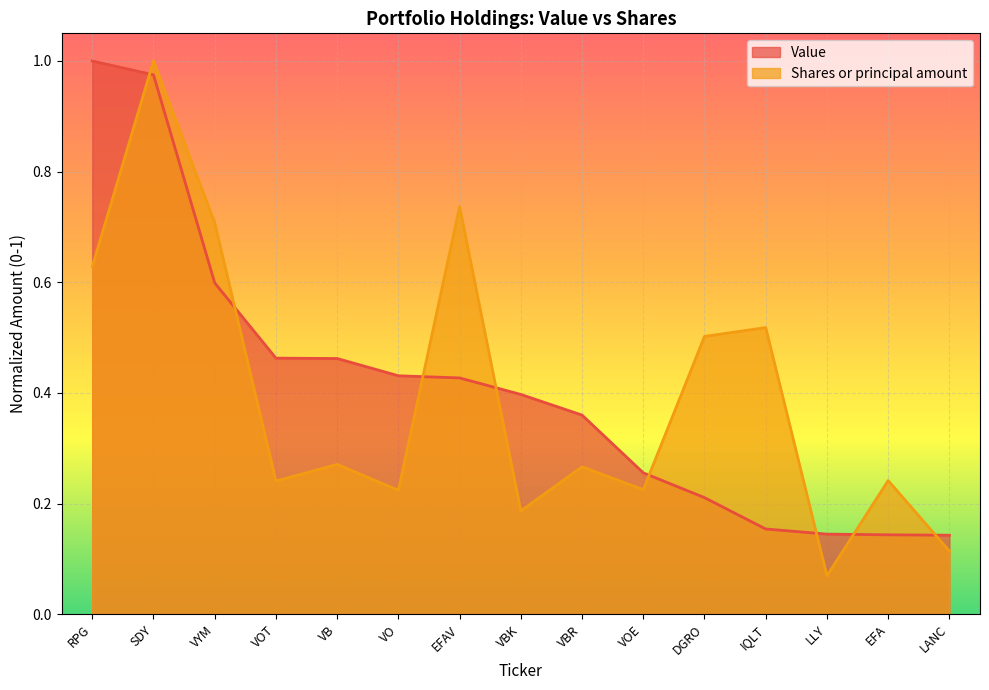

The Shares or principal amount series shows 0.2 at VYM. True or false?

False